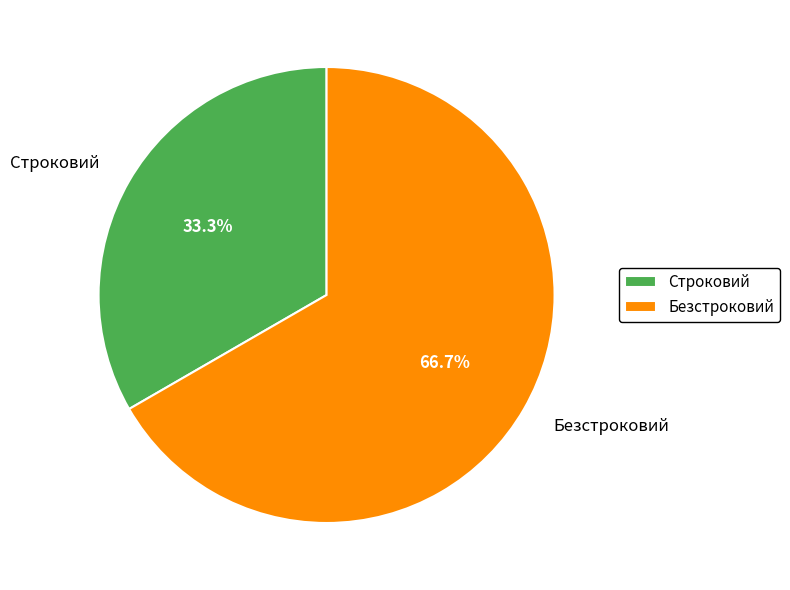

To the nearest percent, what is the average slice percentage?

50%